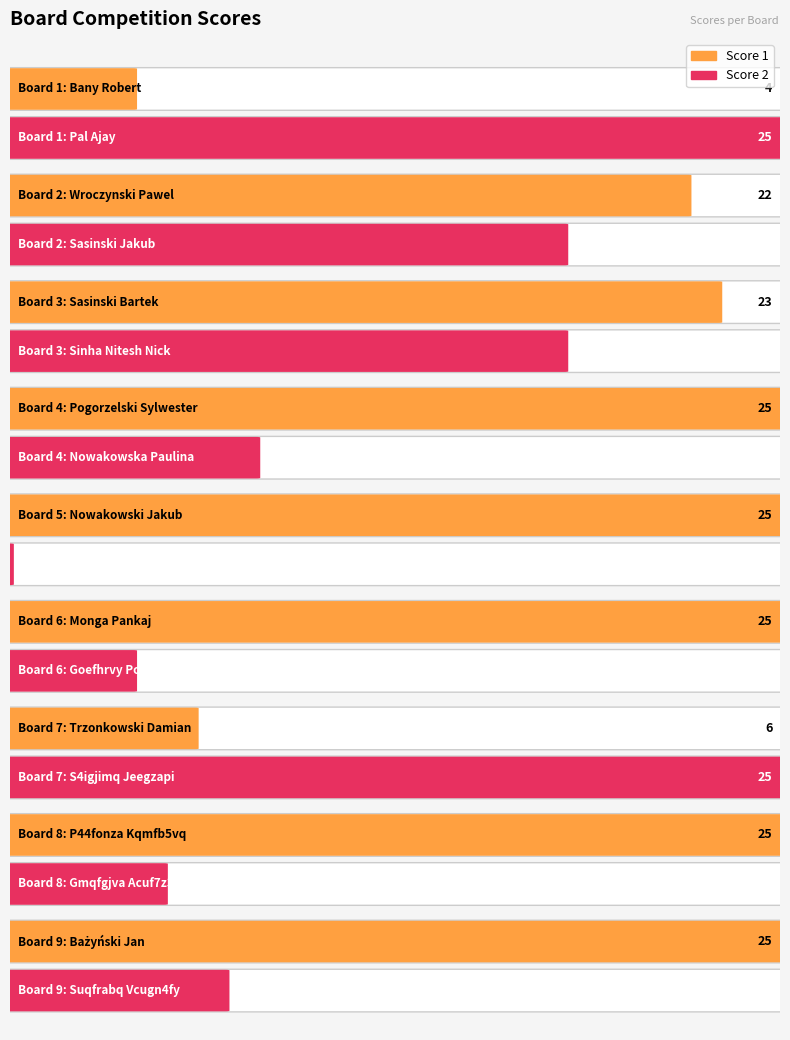

How many data points in Score 2 are less than 8?

4